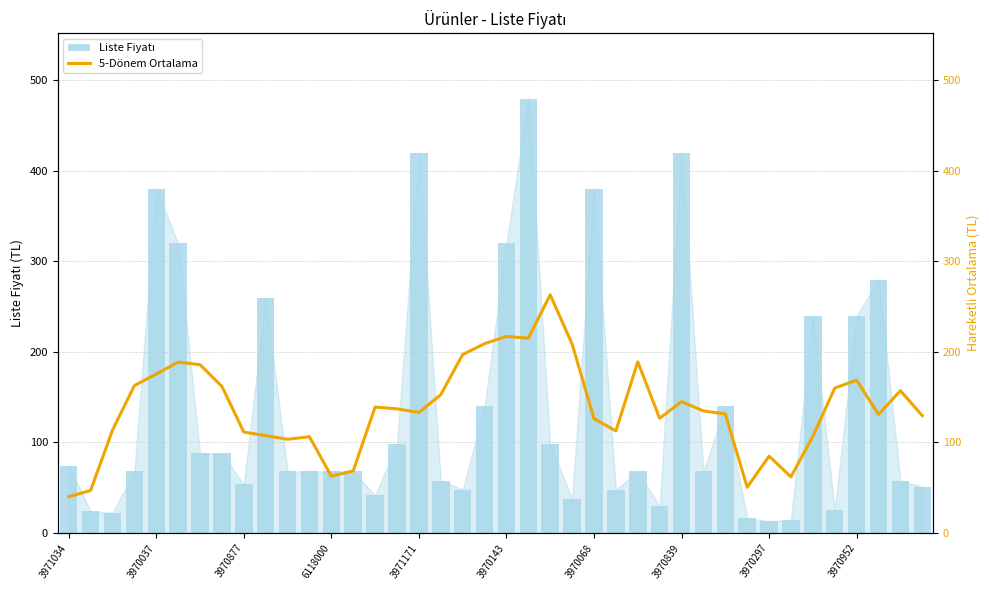

Rank the series by their average value, from highest to lowest.

5-Dönem Ortalama, Liste Fiyatı